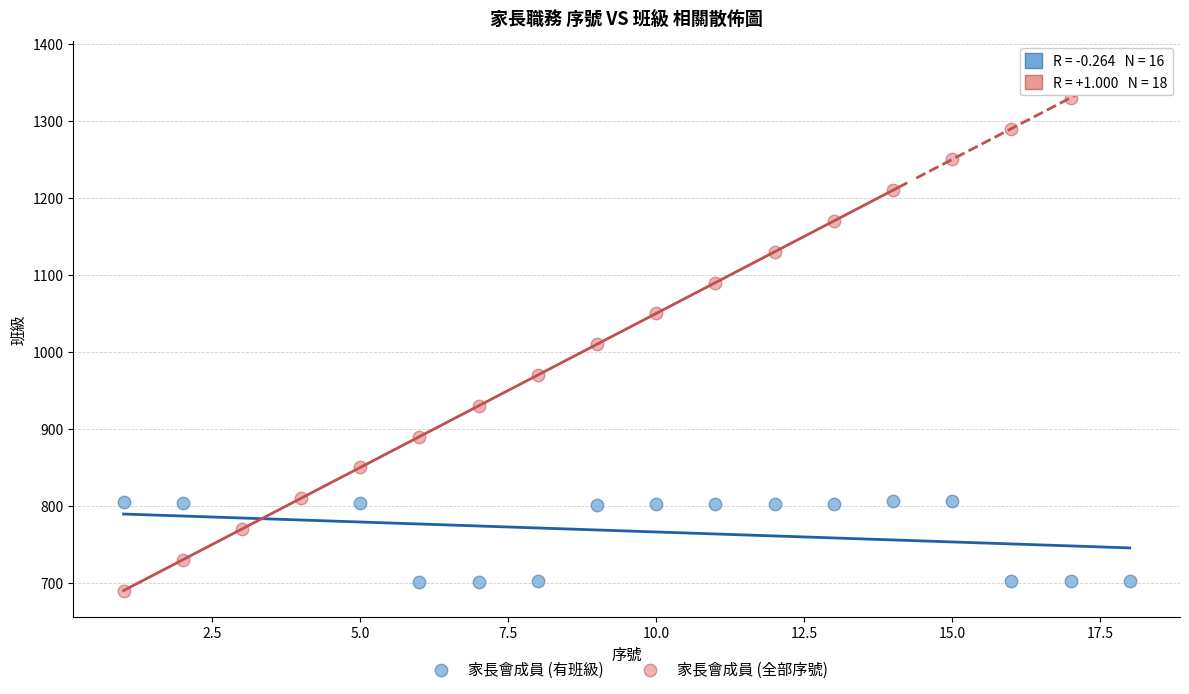

Which series contains the highest Y value?

家長會成員 (全部序號)